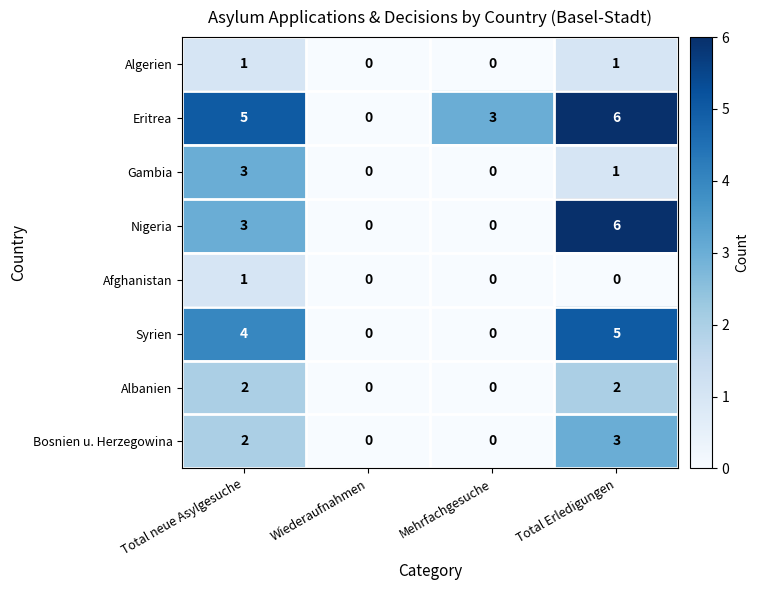

What is the total value across all series at Total Erledigungen?

24